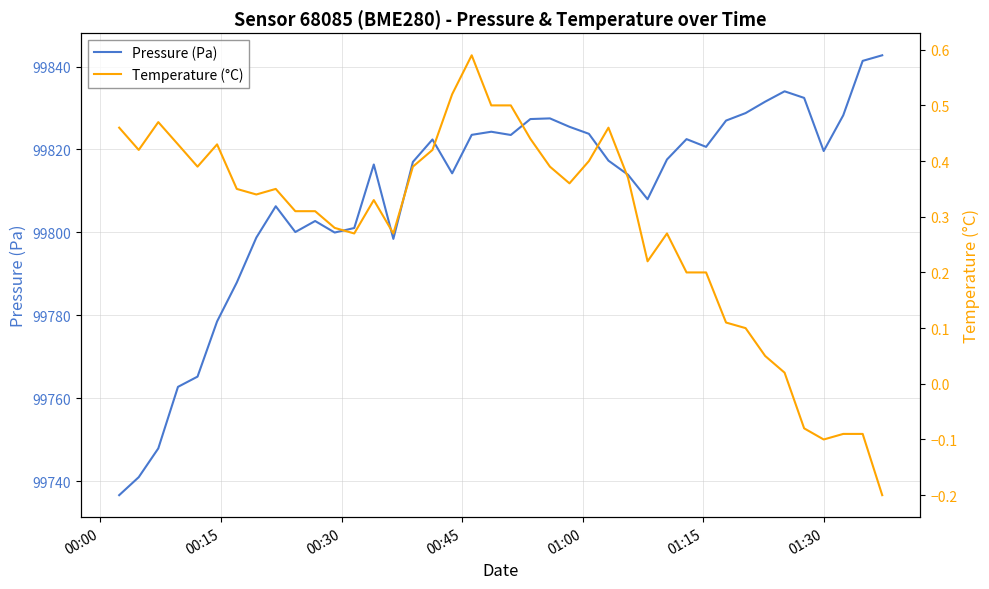

How many lines are shown in the chart?

2